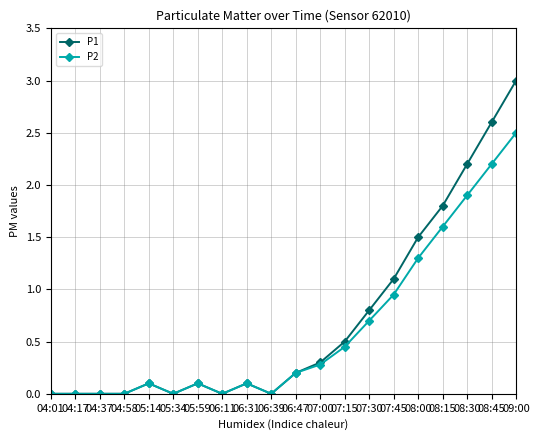

Does the chart have visible grid lines?

Yes